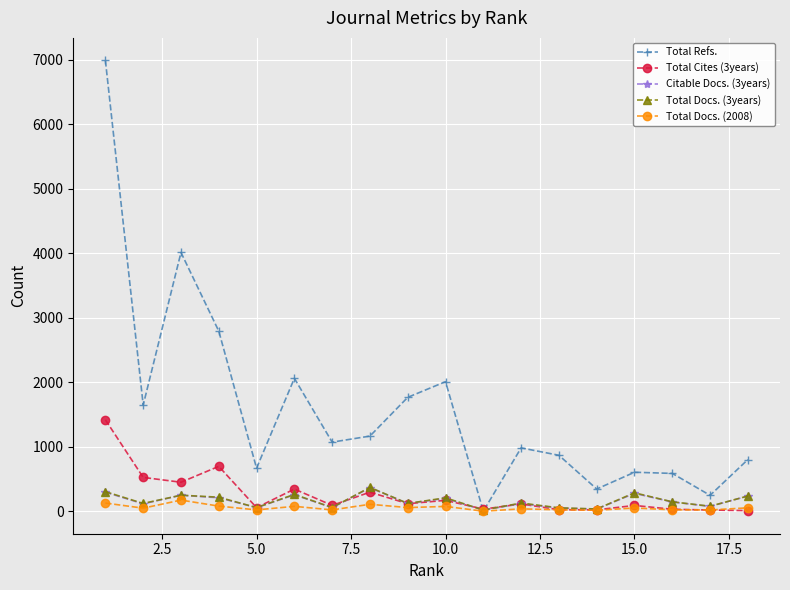

What is the value of the Total Docs. (3years) point at the 16th from the left?

145